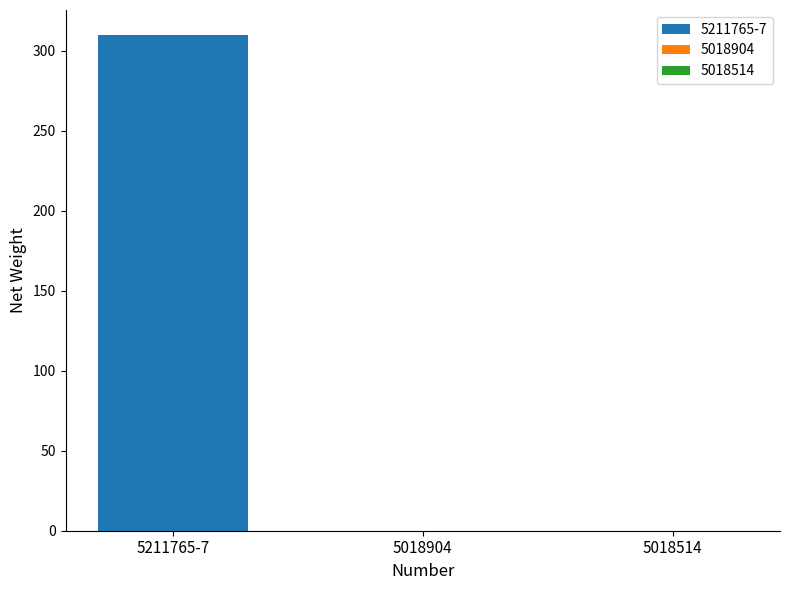

What is the maximum value shown in the chart?

310.0